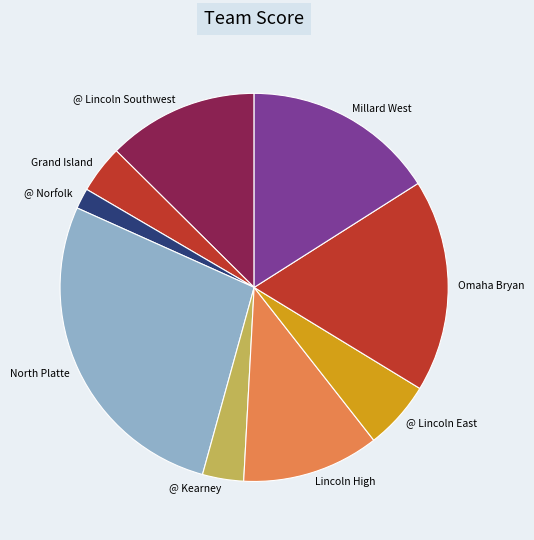

What is the smallest slice in the pie chart?

@ Norfolk